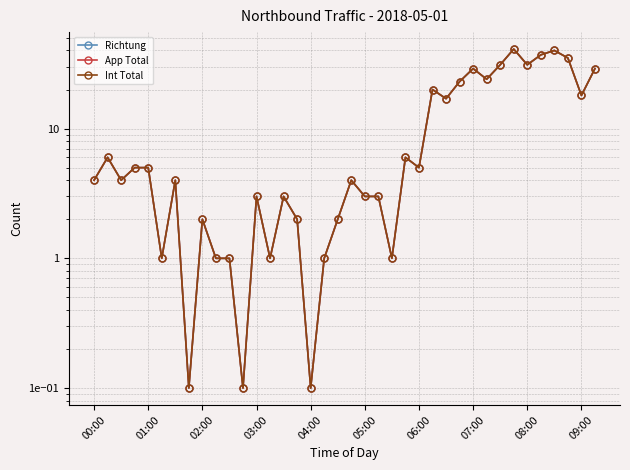

Which series has the largest total across all categories?

Richtung